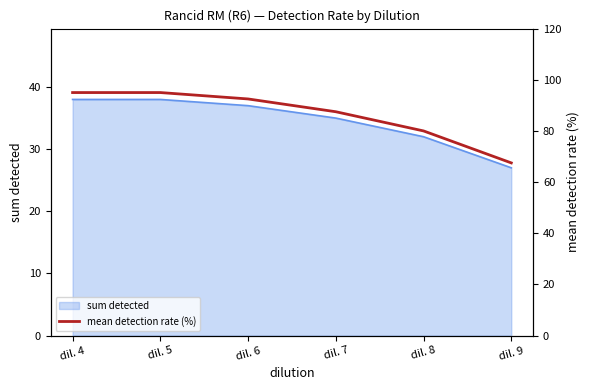

What is the difference between the maximum and minimum values?

27.5